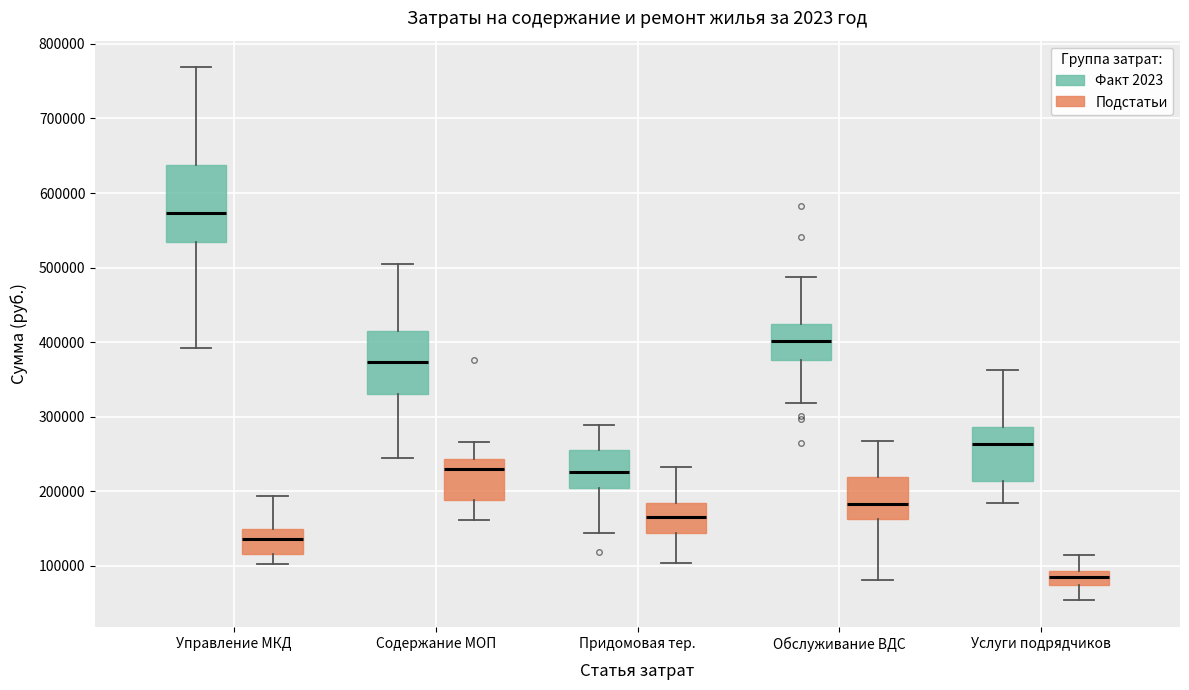

Which box's median line is the lowest?

Услуги подрядчиков (Подстатьи)